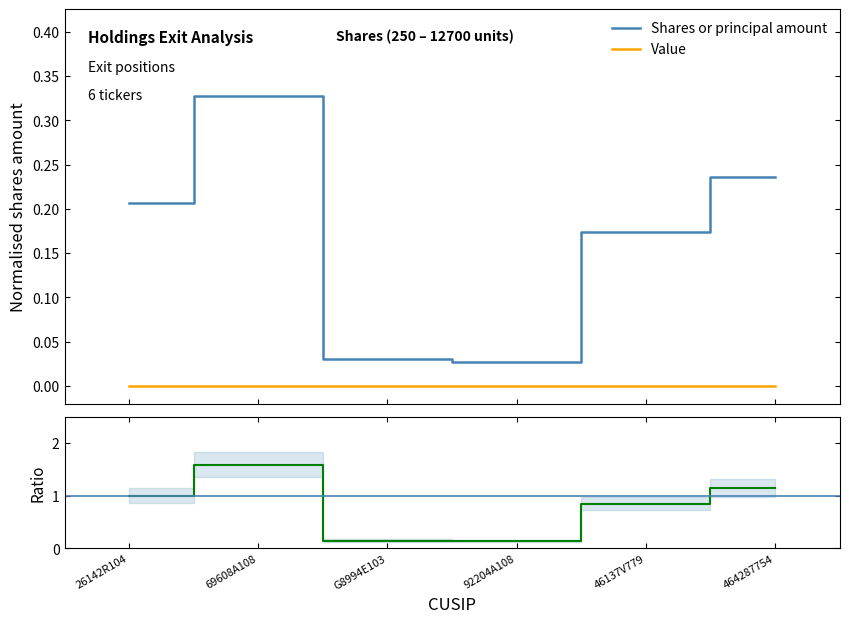

At which label does Ratio first exceed 1?

69608A108